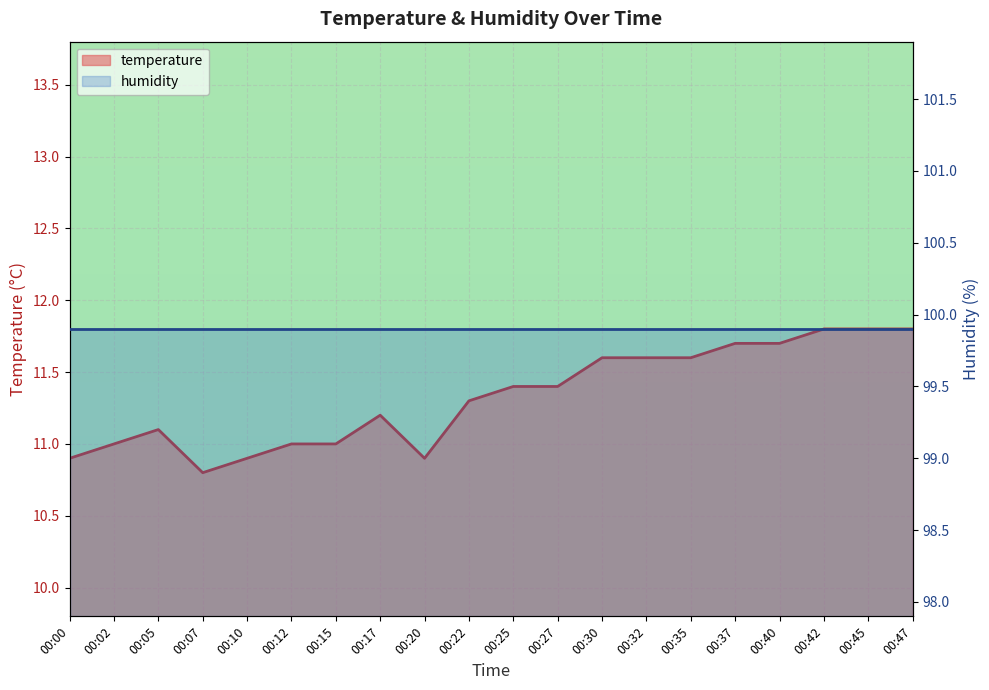

How many interior local valleys (lower than both neighbors) does the data have?

2